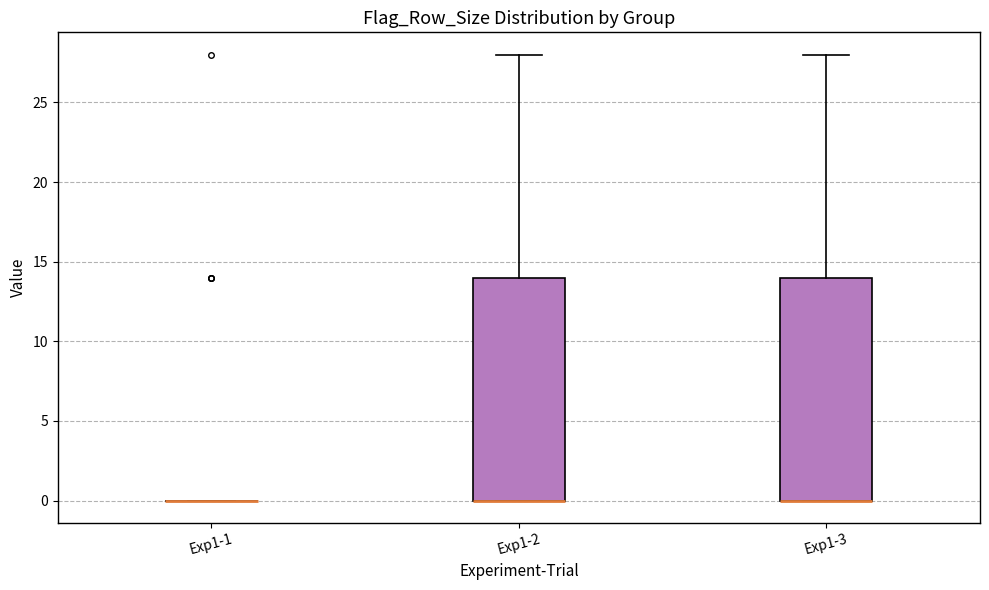

Reading left to right, read every box against the y-axis: the position of its median line, the range the box covers, and the ends of its whiskers. The values are not printed on the chart, so give them approximately, as read against the axis.

Exp1-1: box collapsed to a line at 0, whiskers 0 to 0
Exp1-2: median 0 (drawn on the box's lower edge), box 0 to 14, whiskers 0 to 28
Exp1-3: median 0 (drawn on the box's lower edge), box 0 to 14, whiskers 0 to 28